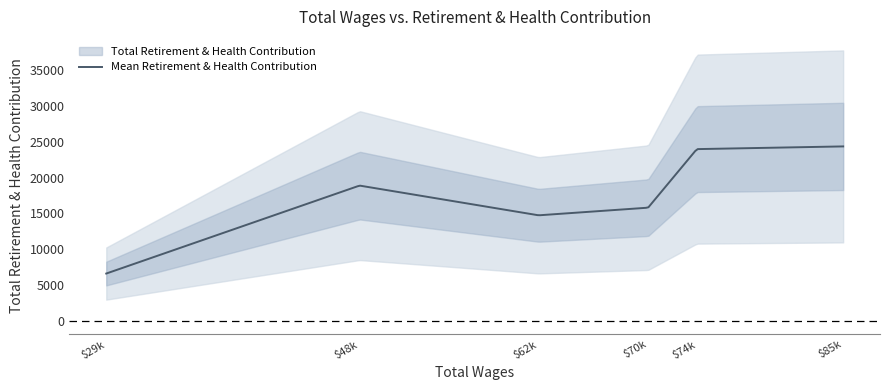

Reading left to right, extract all data points from this chart.

85202.0=24356	74124.0=23979	70436.0=15808	62150.0=14742	48592.0=18890	29416.0=6616